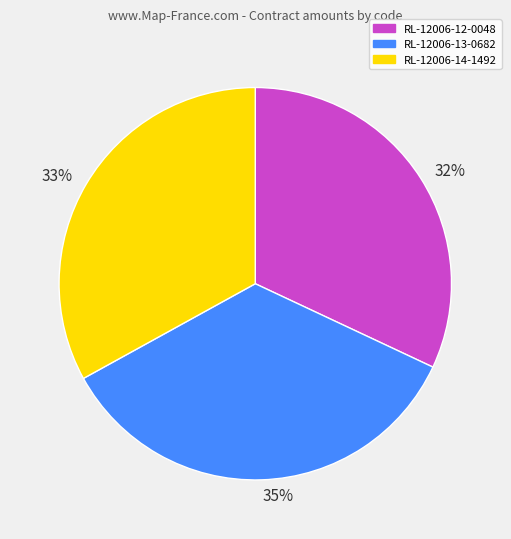

To the nearest percent, what is the average slice percentage?

33%